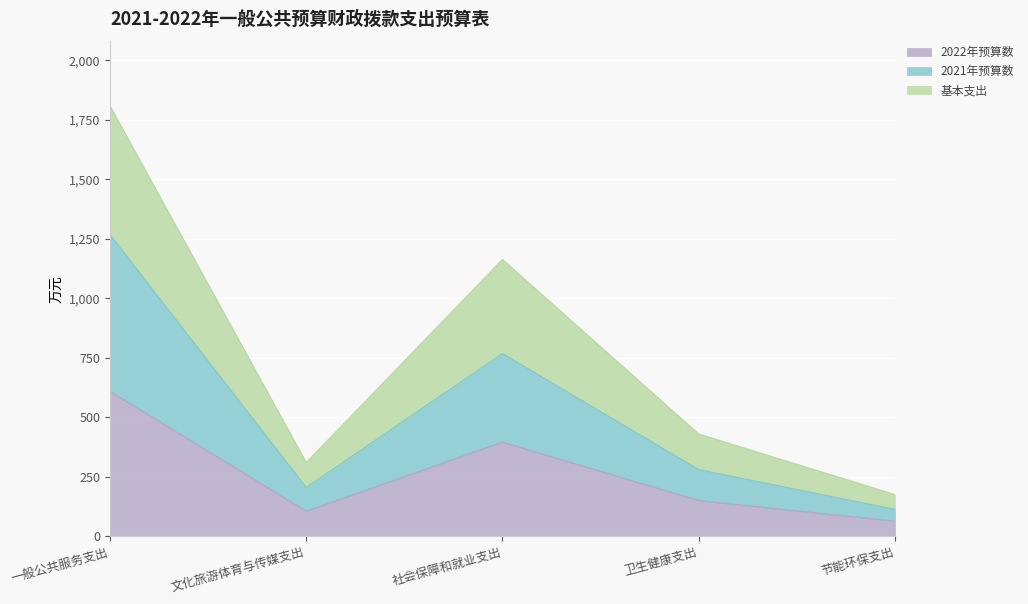

What is the total value across all series at 节能环保支出?

174.8